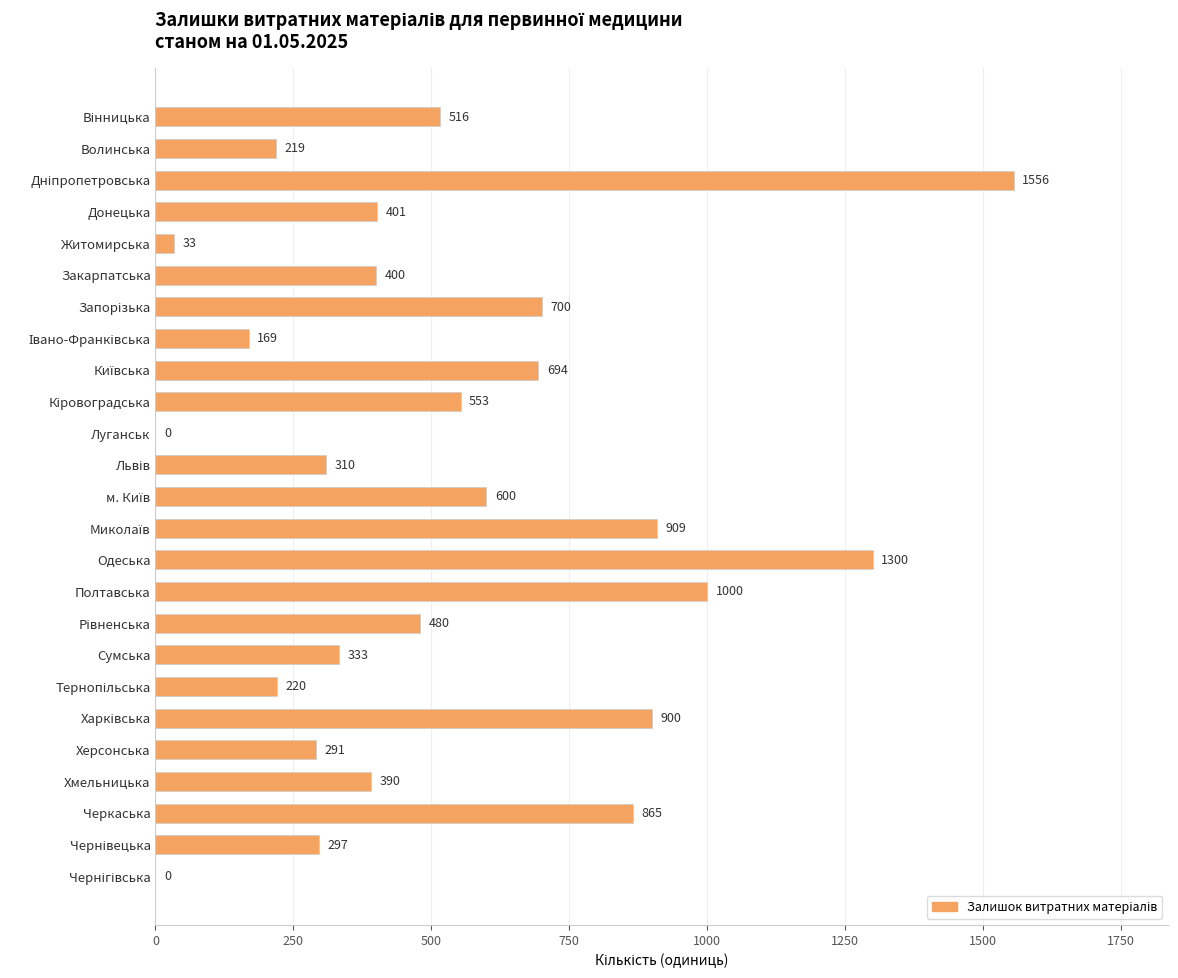

Count the number of categories in the chart.

25